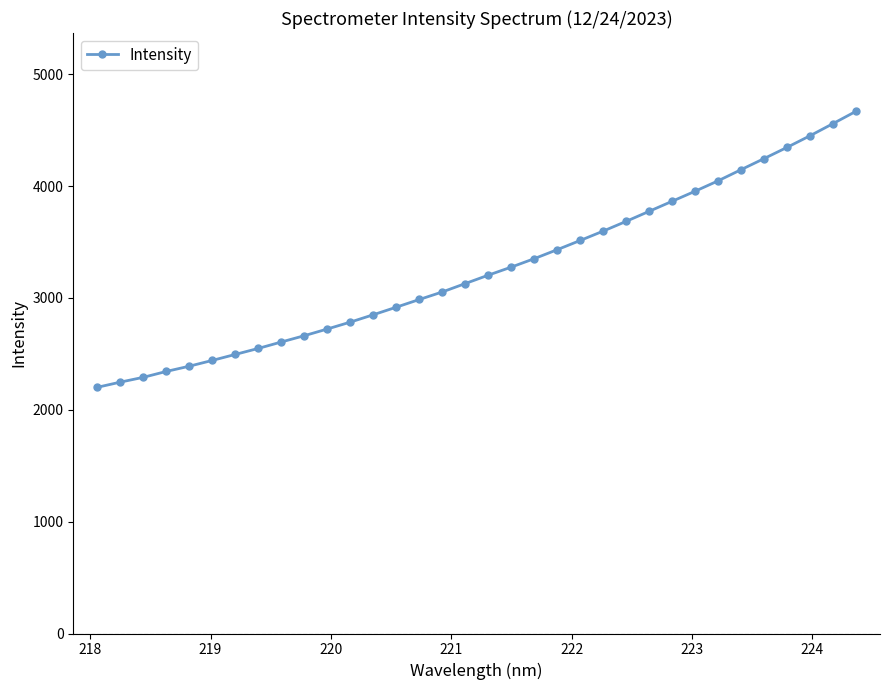

What is the greatest value displayed?

4667.9